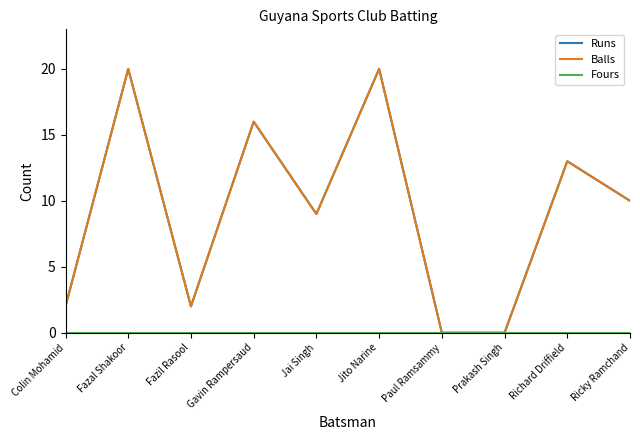

Which series has the largest total across all categories?

Runs